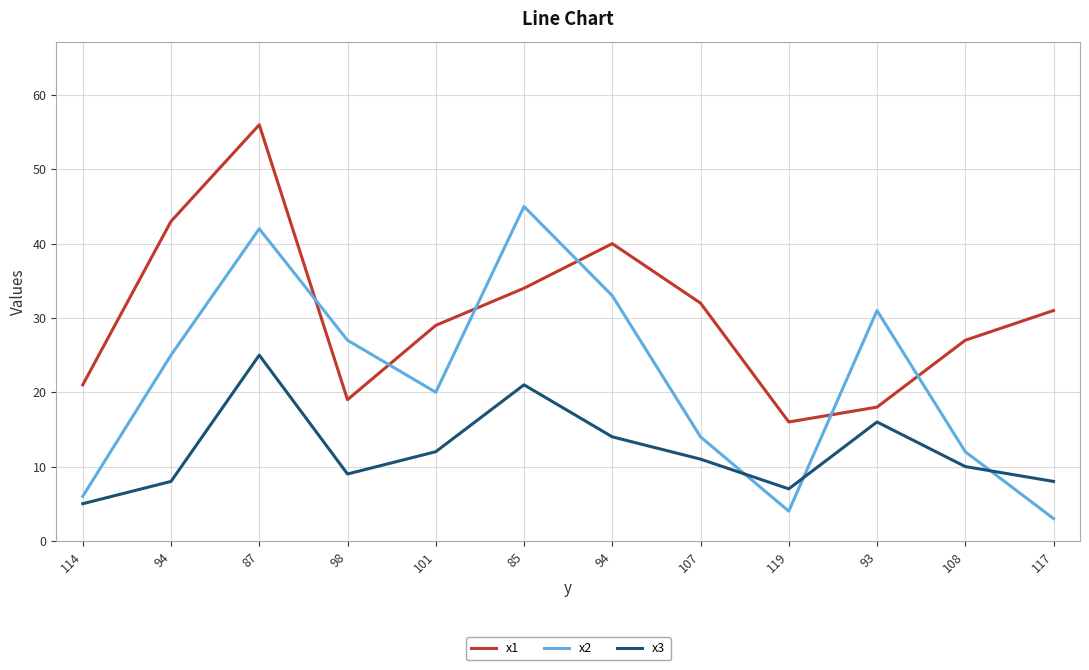

At how many categories does at least one series exceed 10?

12